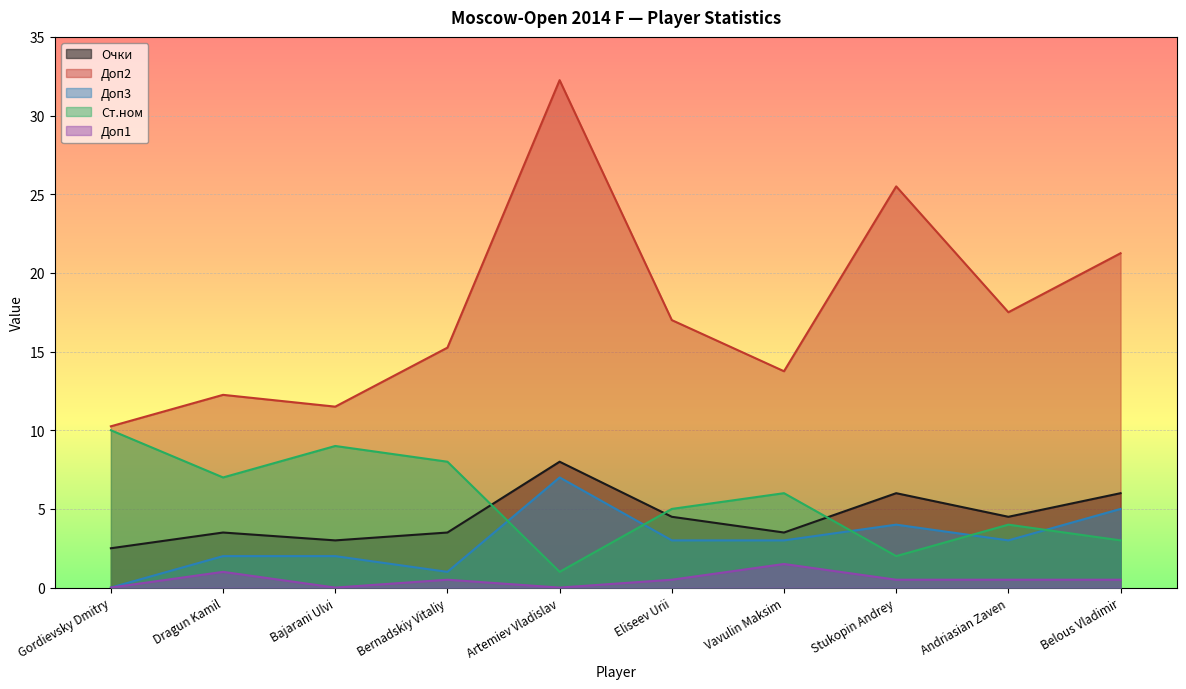

What is the maximum value for Доп3?

7.0